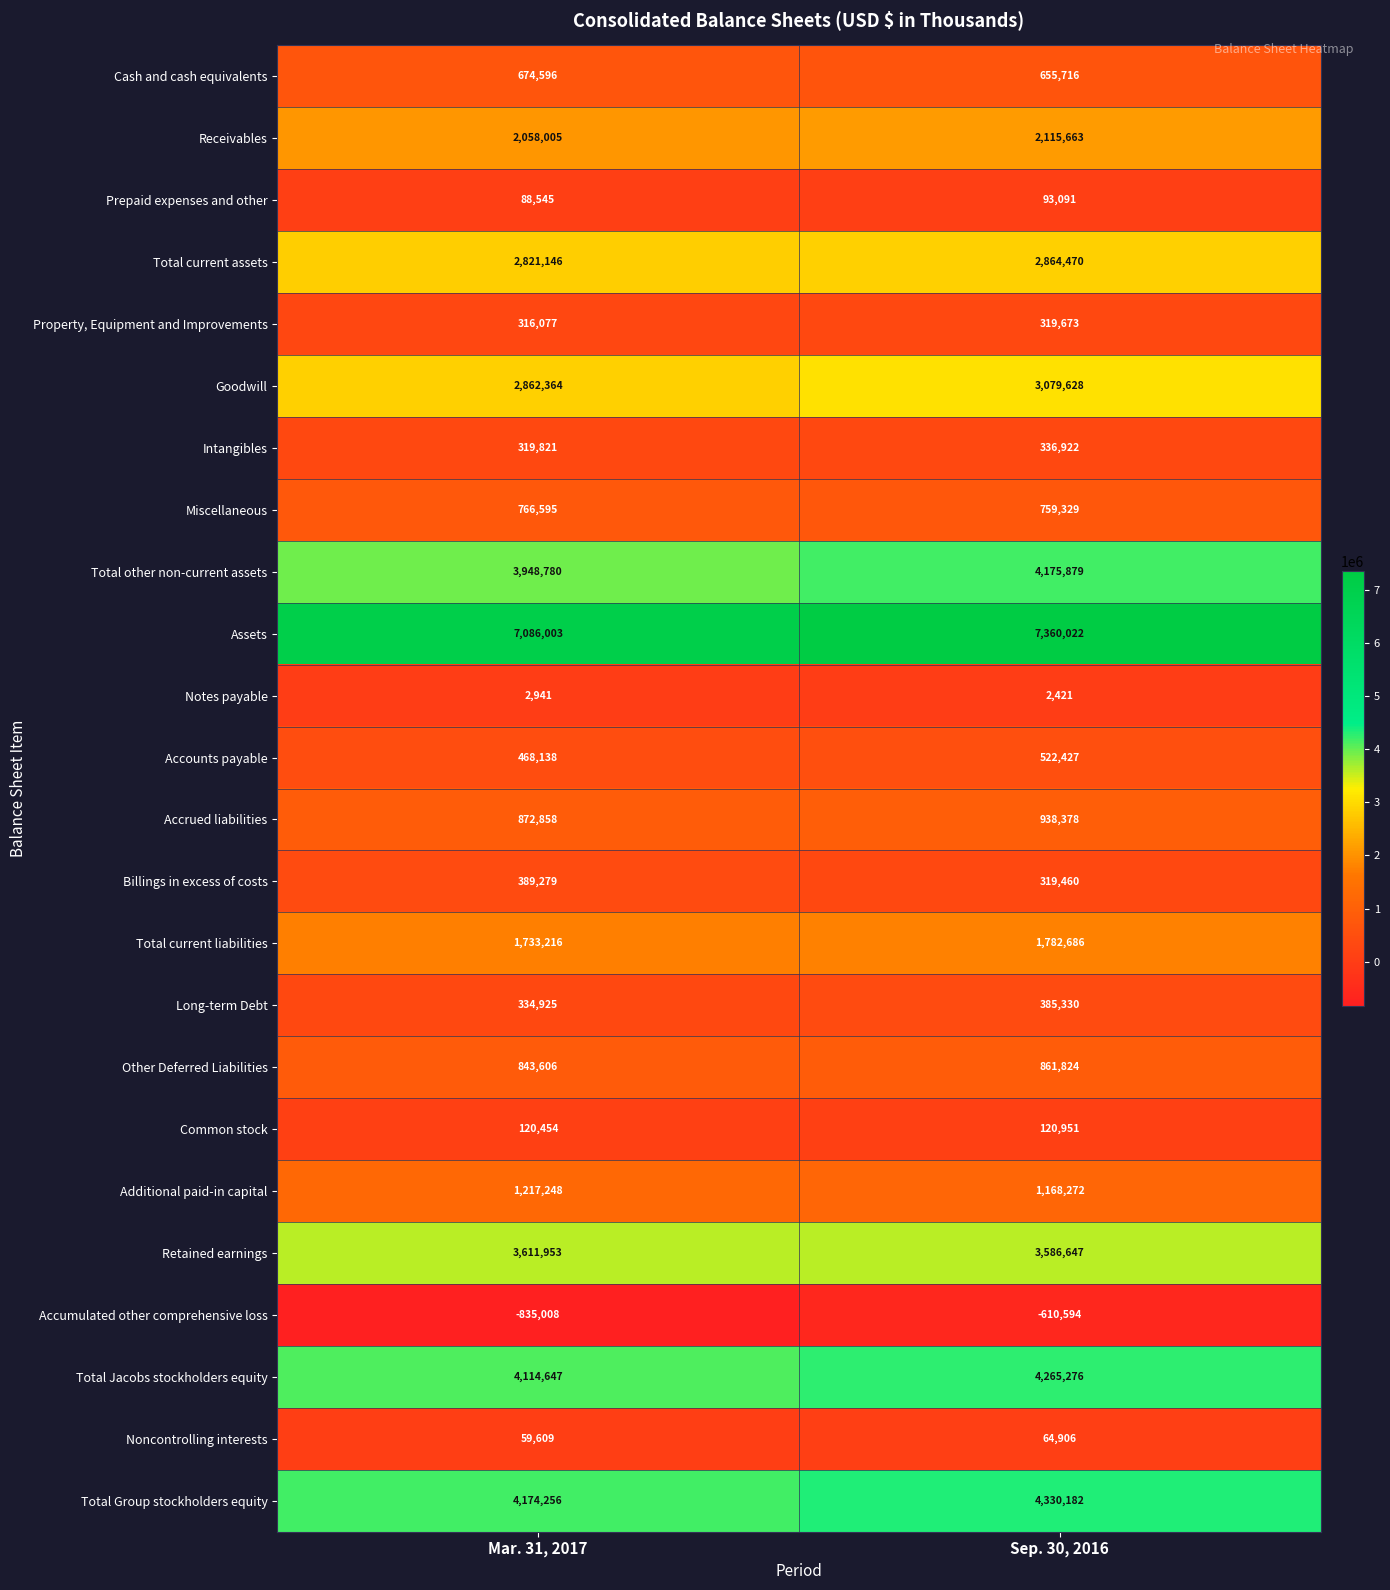

List the series in order of their peak value, lowest first.

Accumulated other comprehensive loss, Notes payable, Noncontrolling interests, Prepaid expenses and other, Common stock, Property, Equipment and Improvements, Intangibles, Long-term Debt, Billings in excess of costs, Accounts payable, Cash and cash equivalents, Miscellaneous, Other Deferred Liabilities, Accrued liabilities, Additional paid-in capital, Total current liabilities, Receivables, Total current assets, Goodwill, Retained earnings, Total other non-current assets, Total Jacobs stockholders equity, Total Group stockholders equity, Assets